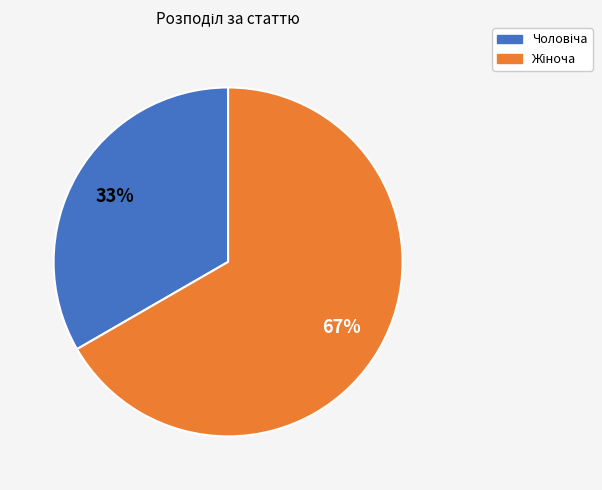

To the nearest percent, what is the average slice percentage?

50%